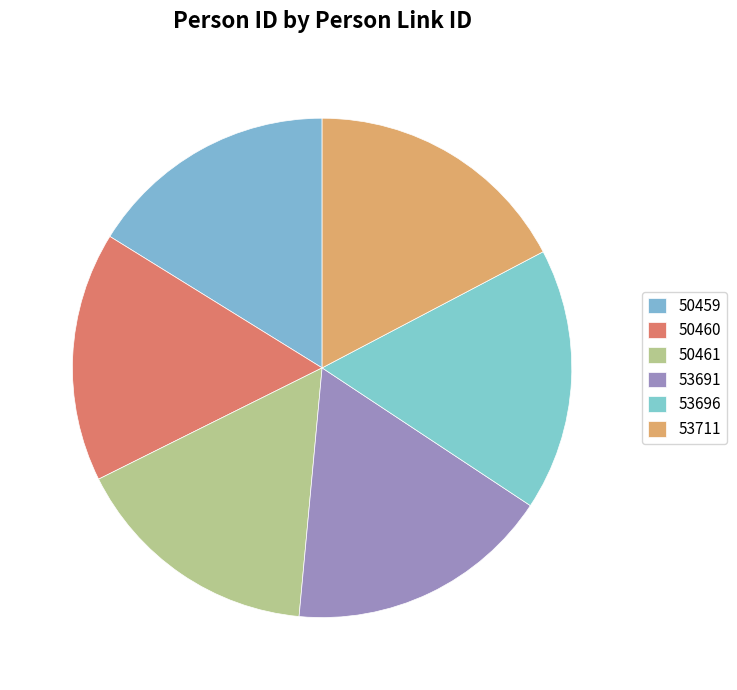

How many segments does this pie chart have?

6